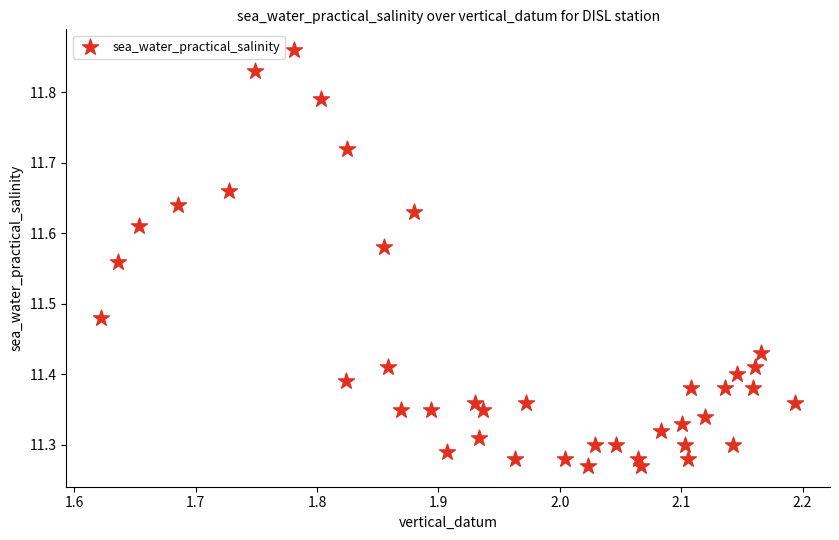

What is the range of X values (max minus min)?

0.6